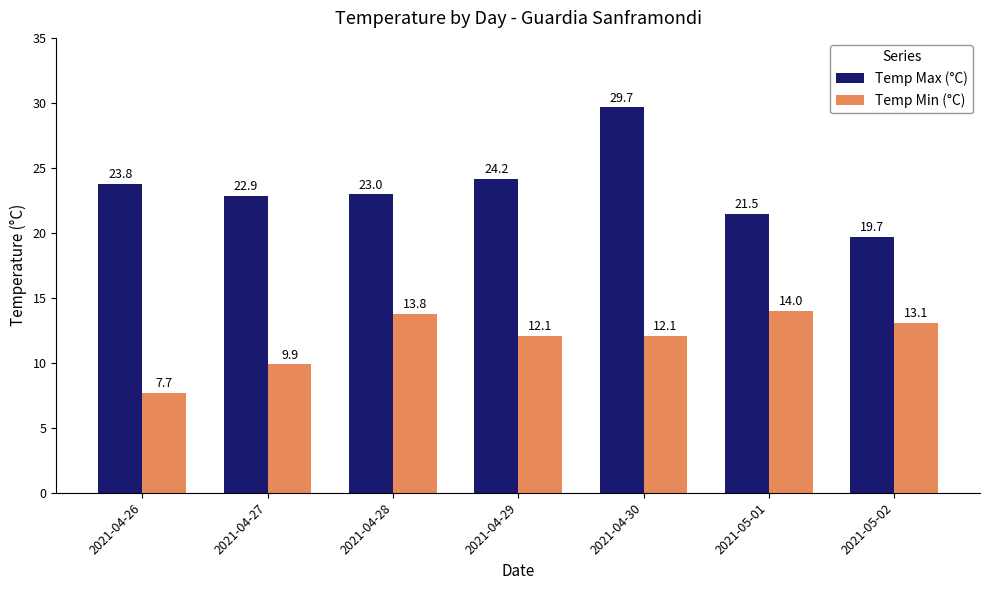

Which series has the widest spread of values?

Temp Max (°C)